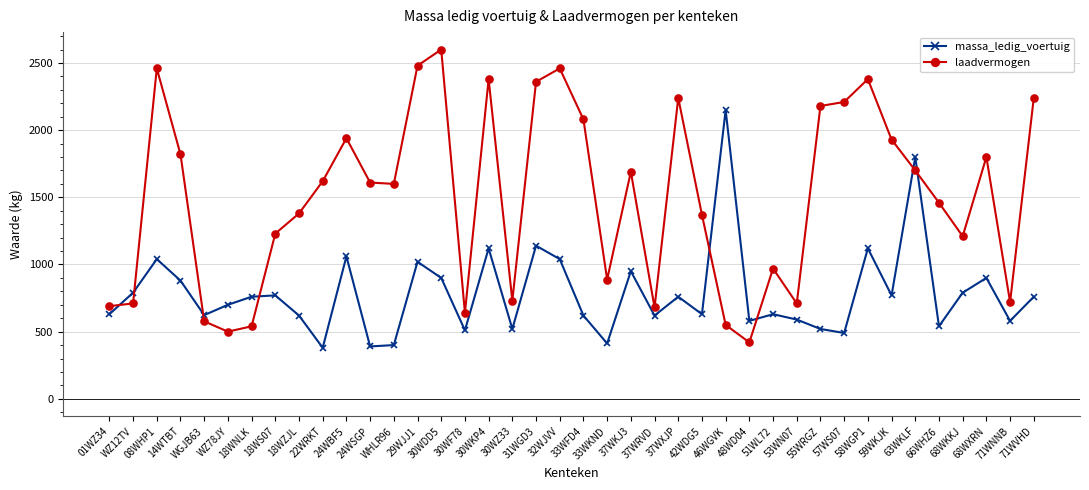

Rank the series by their maximum value, from highest to lowest.

laadvermogen, massa_ledig_voertuig